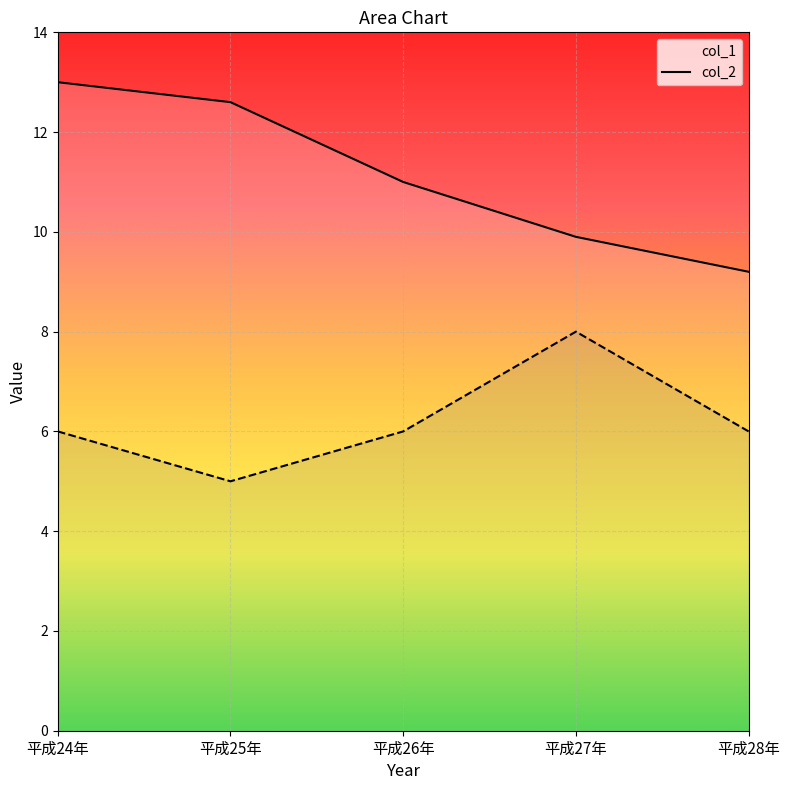

What is the spread (max minus min) of values at 平成28年?

3.2